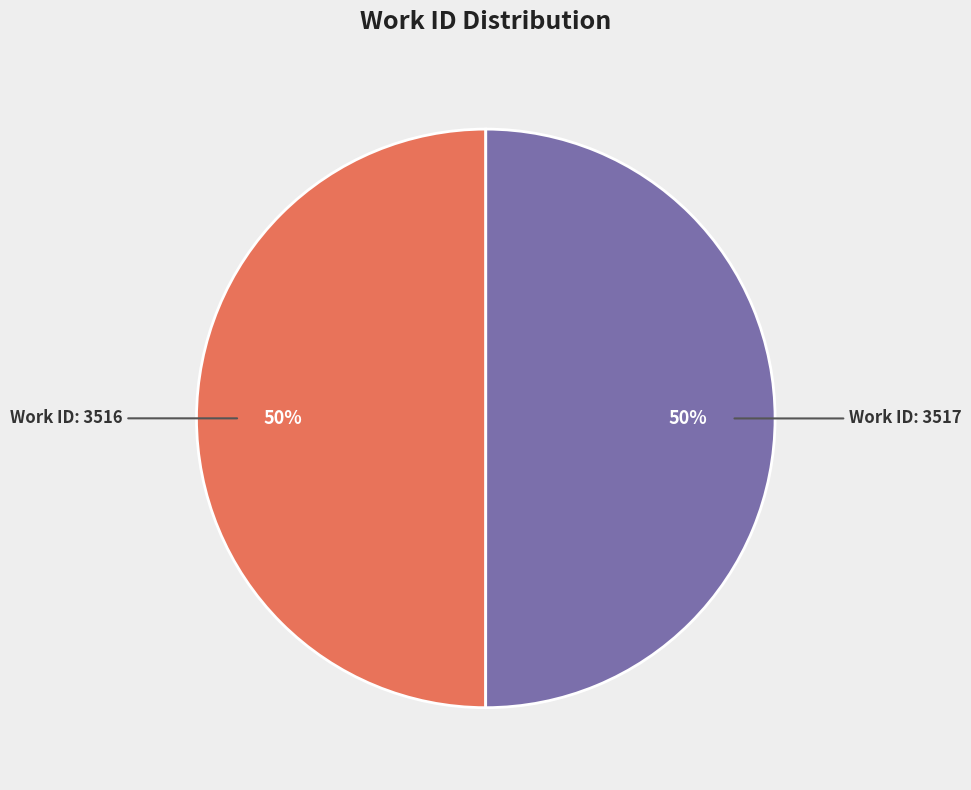

To the nearest percent, what is the average slice percentage?

50%